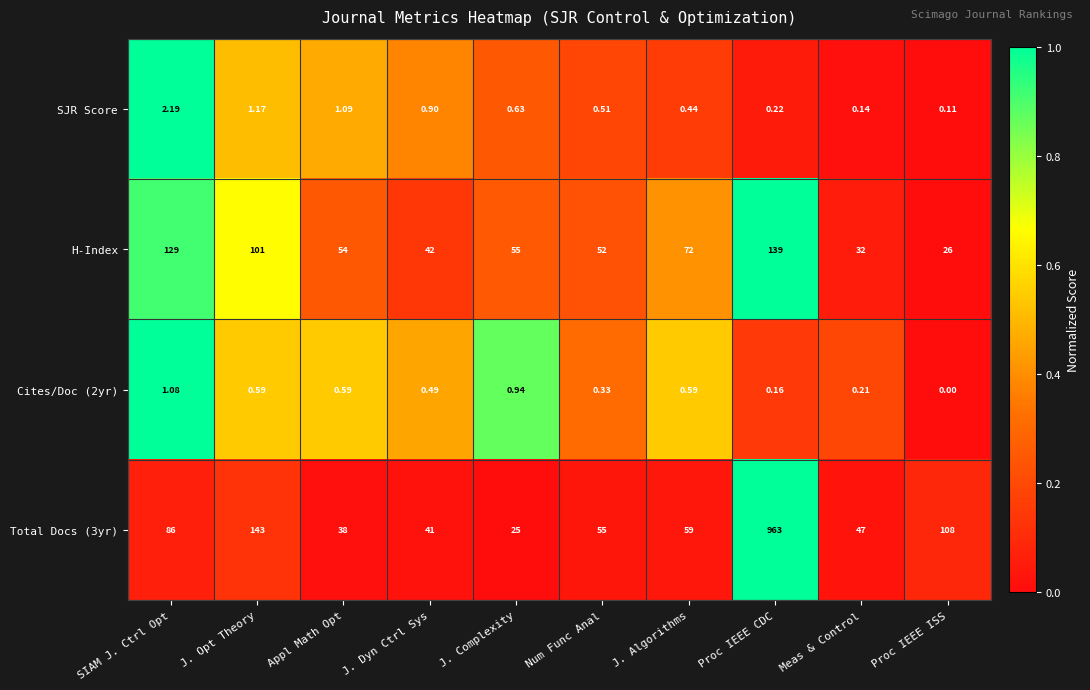

Rank the categories by SJR Score value from highest to lowest.

SIAM J. Ctrl Opt, J. Opt Theory, Appl Math Opt, J. Dyn Ctrl Sys, J. Complexity, Num Func Anal, J. Algorithms, Proc IEEE CDC, Meas & Control, Proc IEEE ISS